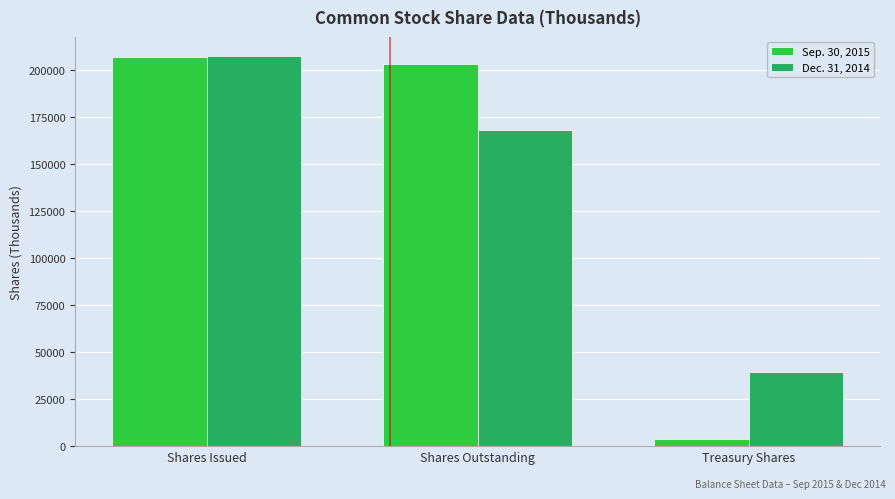

Does the chart contain stacked bars?

No